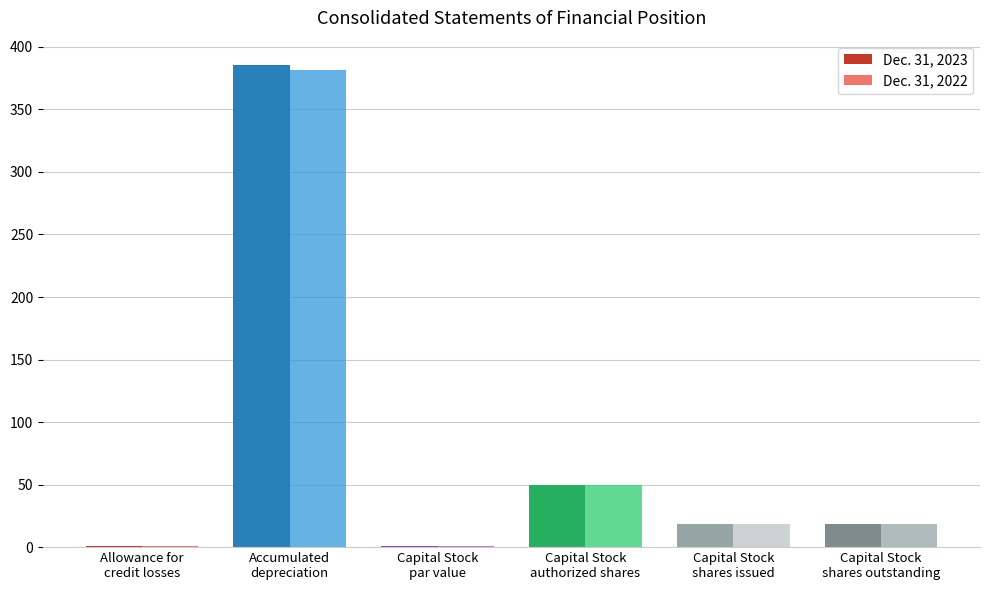

How many categories are shown in the chart?

6